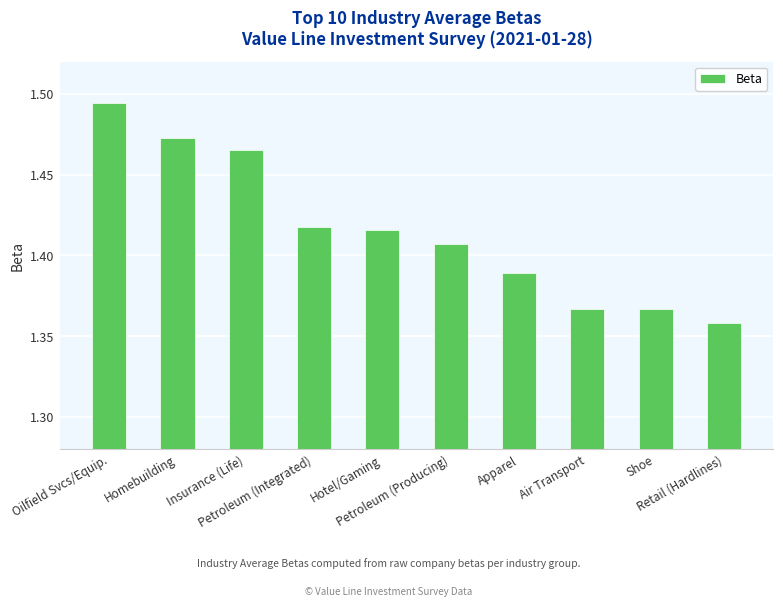

Count the values in the range 1 to 2.

10